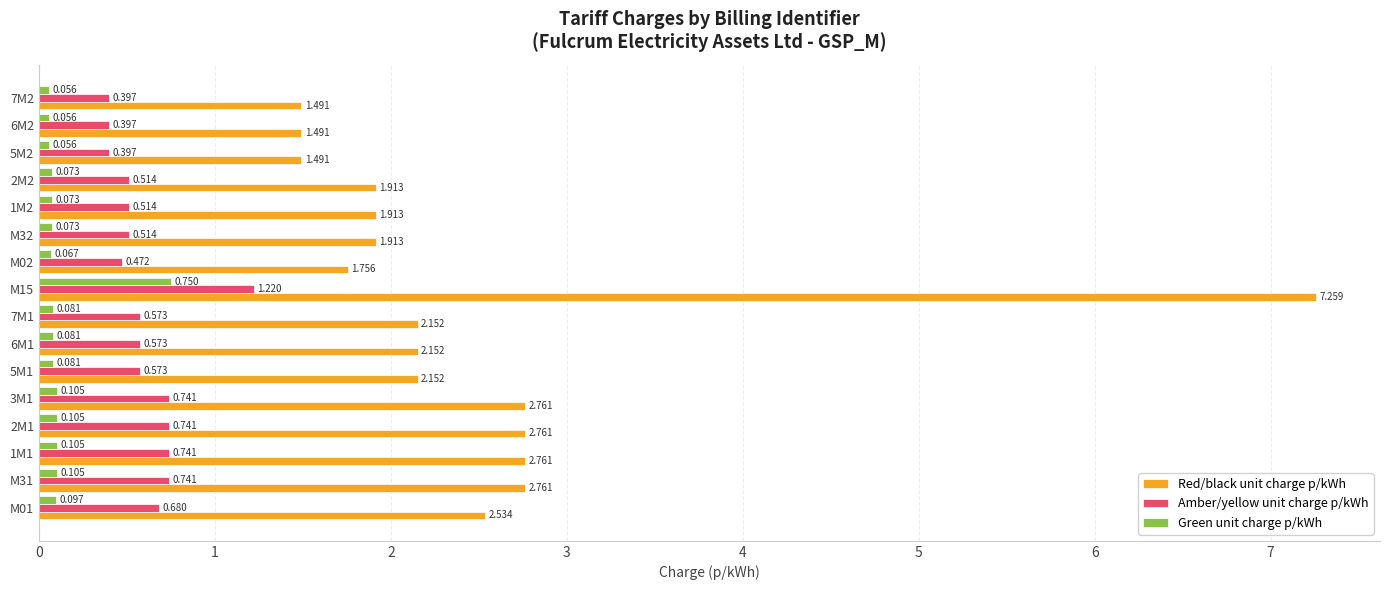

Which series has the largest range (max minus min)?

Red/black unit charge p/kWh